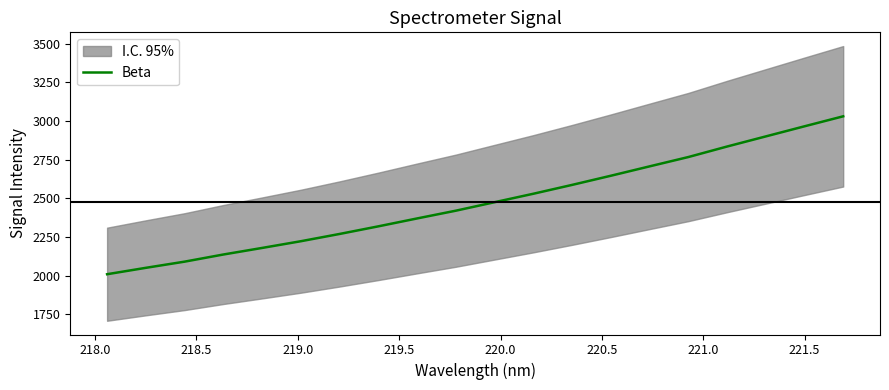

What is the maximum value for Beta?

3030.3